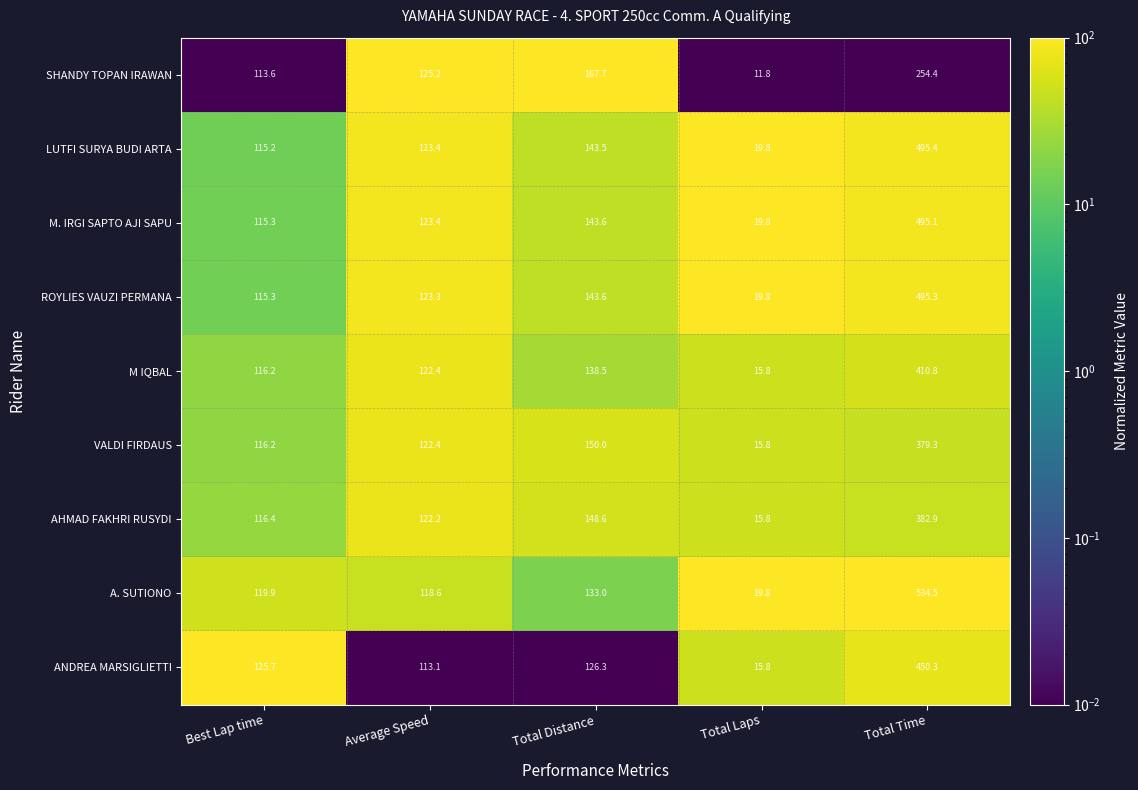

At which category is the sum across all series the highest?

Total Time